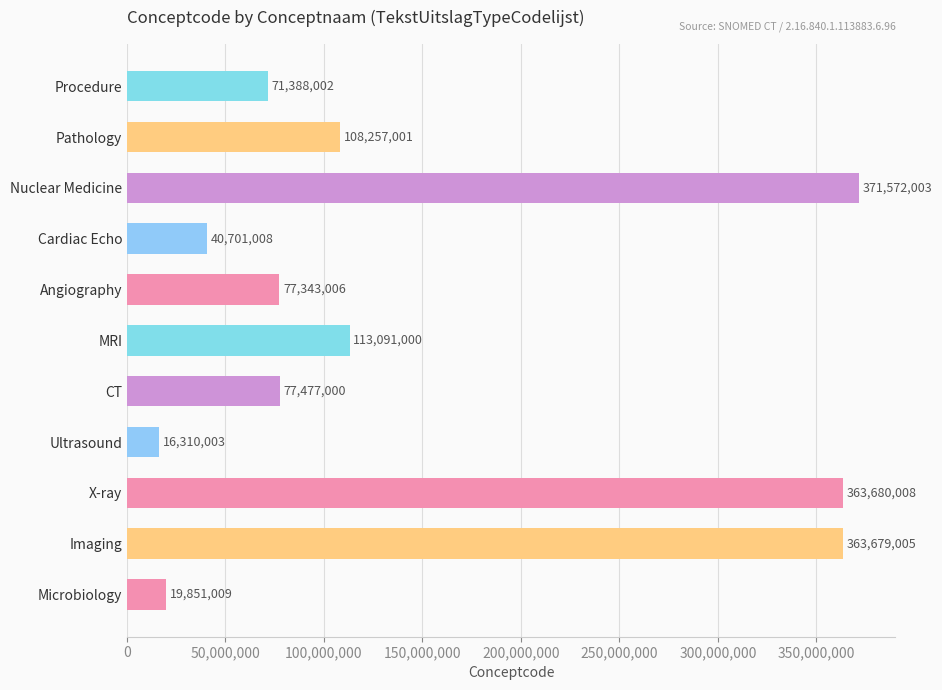

Reading bottom to top, extract all data points from this chart.

Microbiology=19851009	Imaging=363679005	X-ray=363680008	Ultrasound=16310003	CT=77477000	MRI=113091000	Angiography=77343006	Cardiac Echo=40701008	Nuclear Medicine=371572003	Pathology=108257001	Procedure=71388002